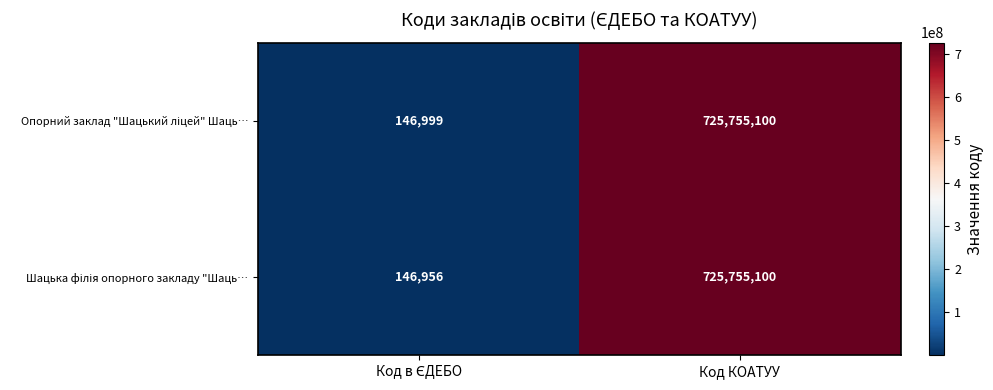

At which category is the sum across all series the highest?

Код КОАТУУ